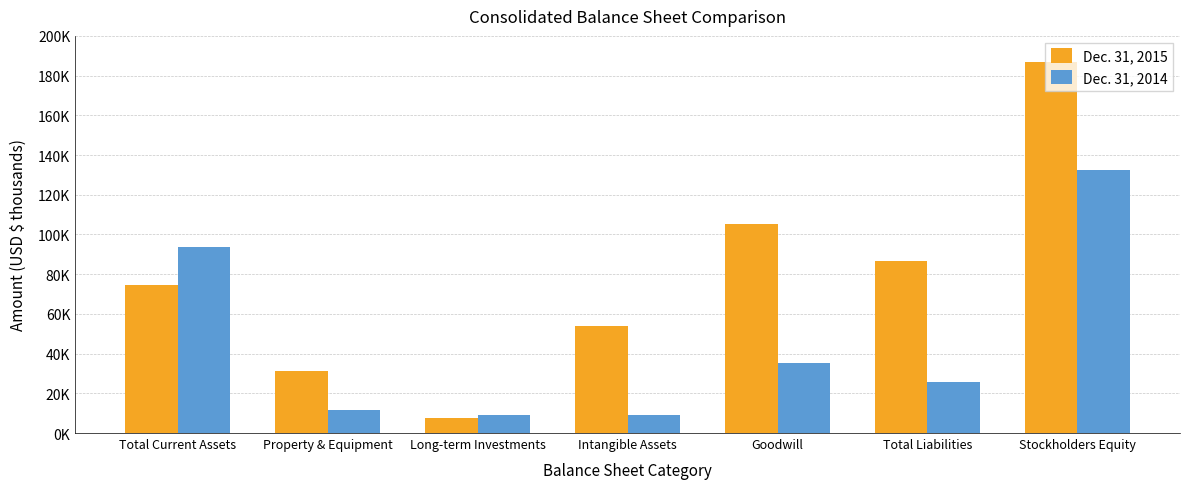

Reading left to right, transcribe all the data shown in this chart.

Dec. 31, 2015: 74752	31279	7706	53775	105257	86407	186685
Dec. 31, 2014: 93508	11552	8894	8878	35386	25866	132538